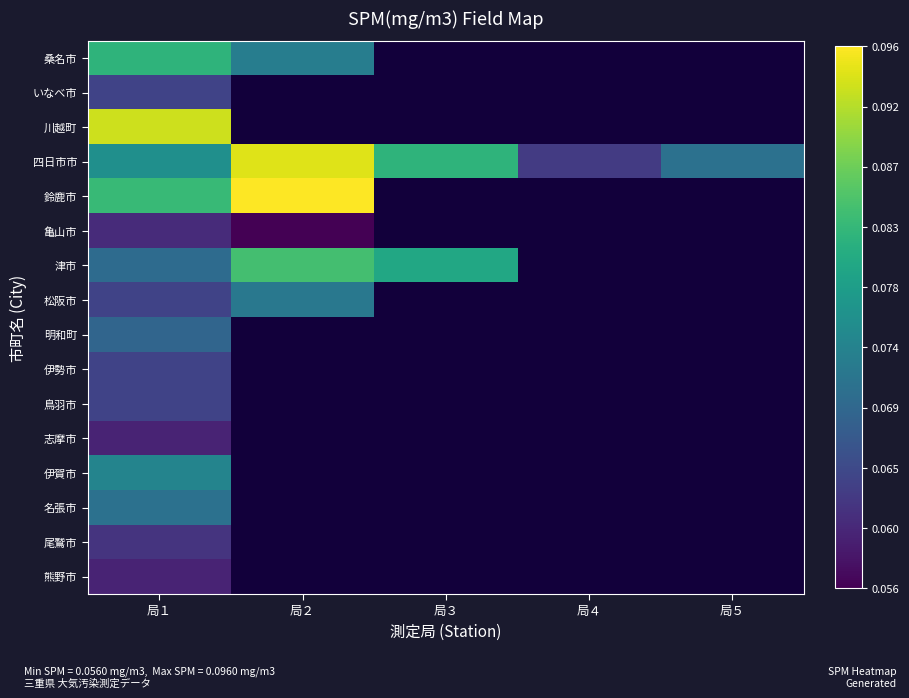

Which category has the highest value across all series?

局２